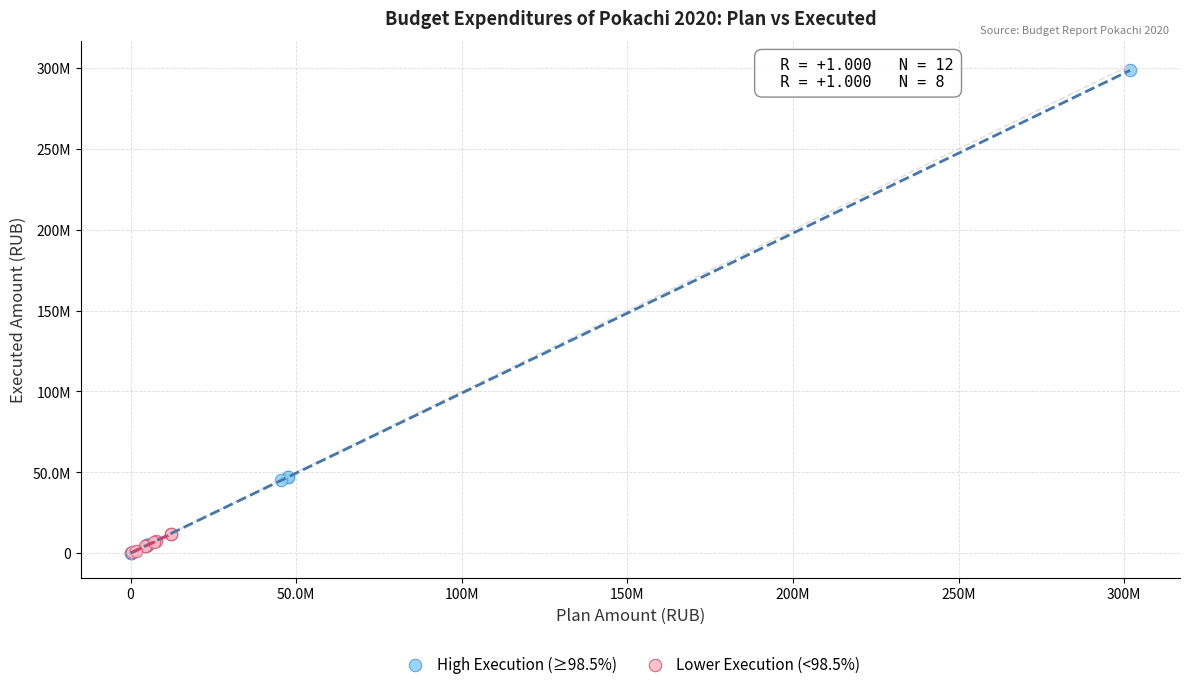

Which series reaches the maximum Y coordinate?

High Execution (≥98.5%)